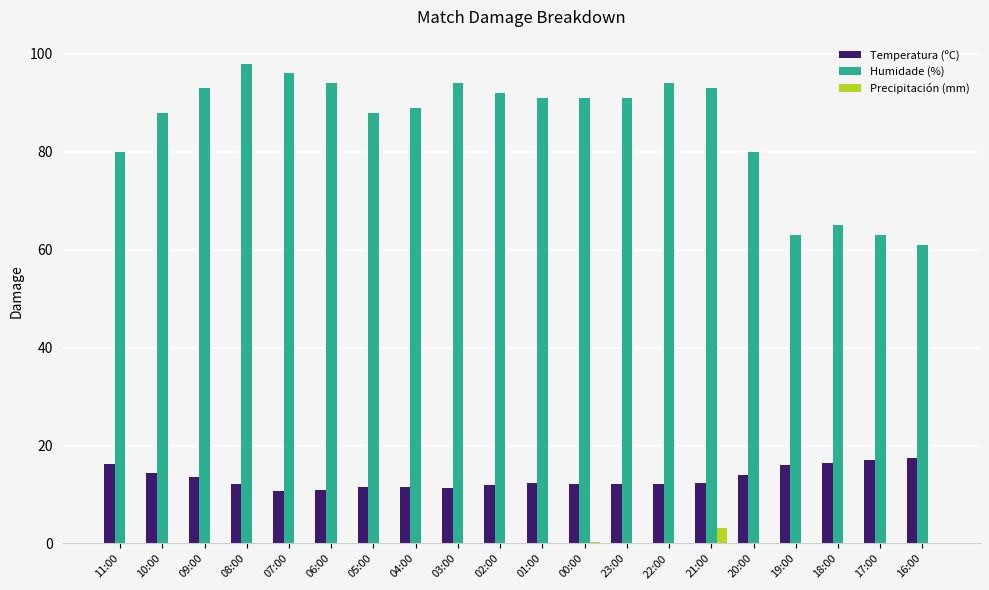

The value of Precipitación (mm) at 01:00 is 0.0. True or false?

True